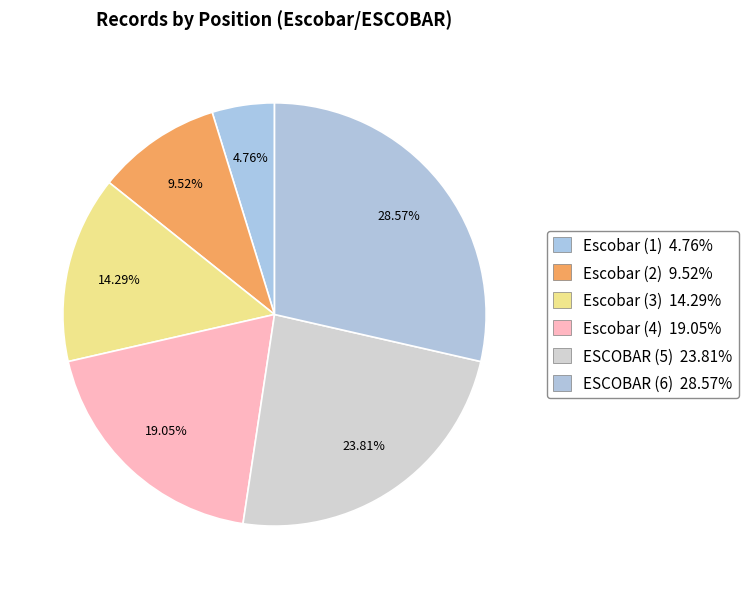

Do Escobar (1) and ESCOBAR (5) together represent more than half of the pie?

No